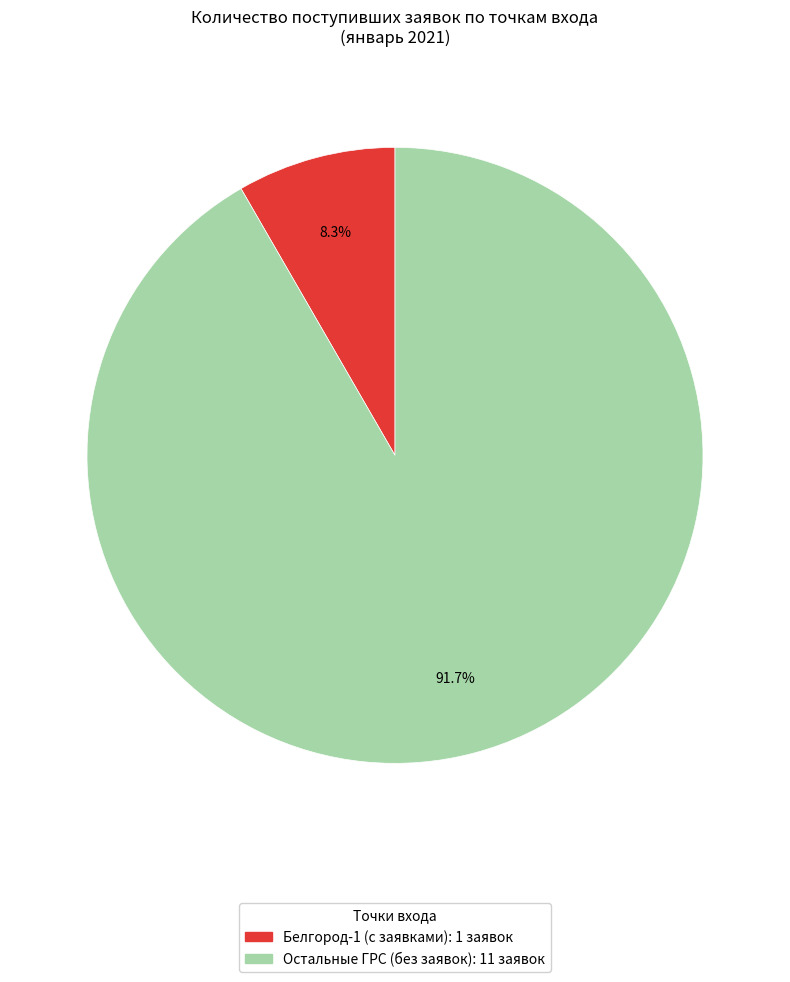

Is there a majority slice in this chart?

Yes